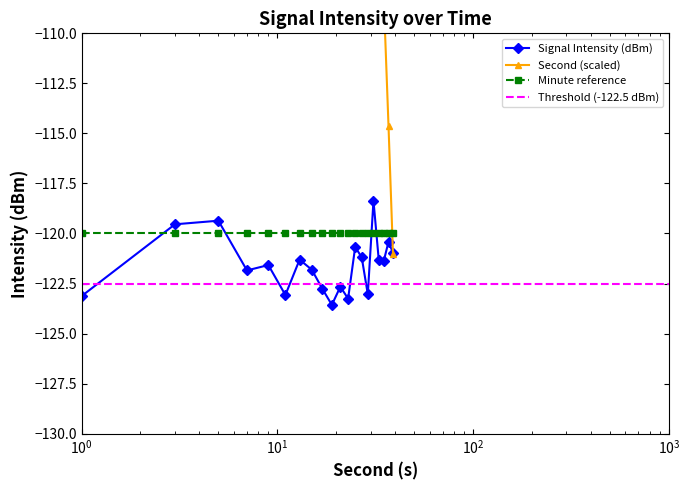

What is the smallest value displayed?

-123.6